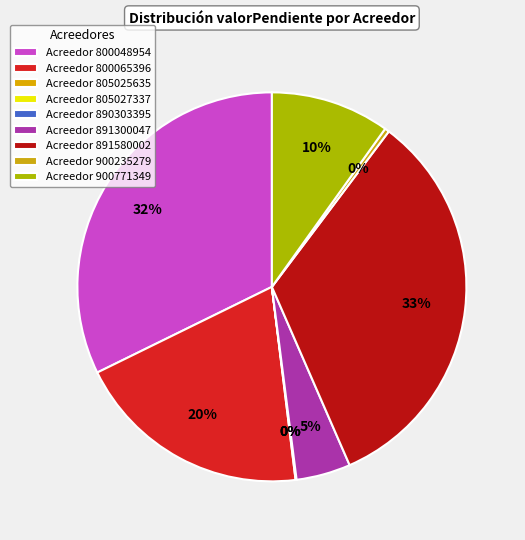

True or false: 800065396 accounts for 20% of the total.

True